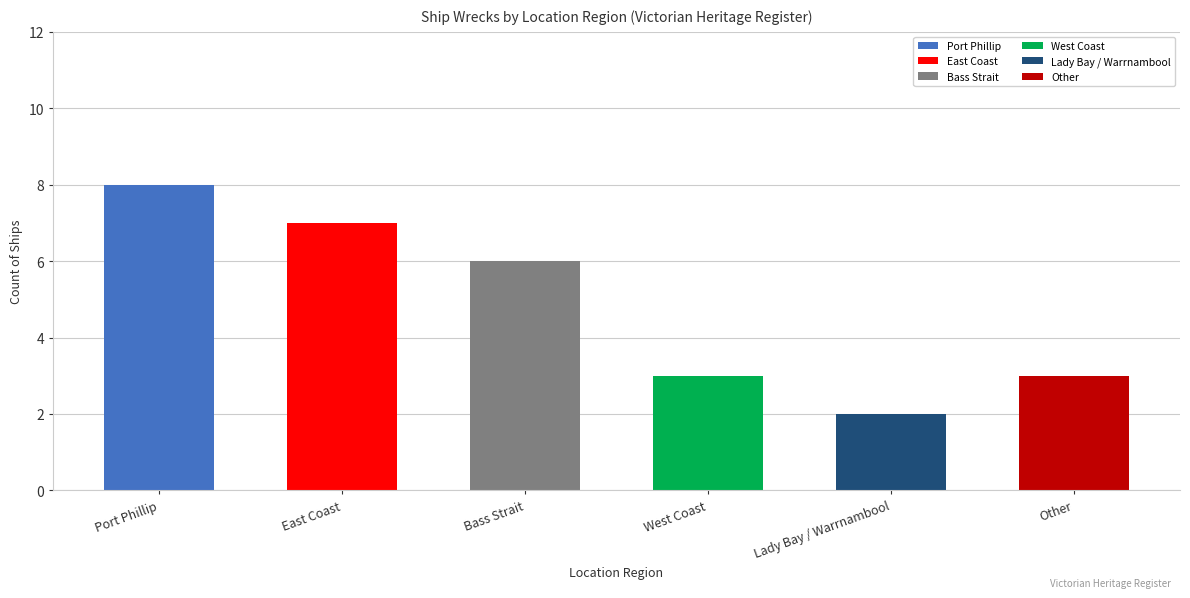

How many values are below 6?

3